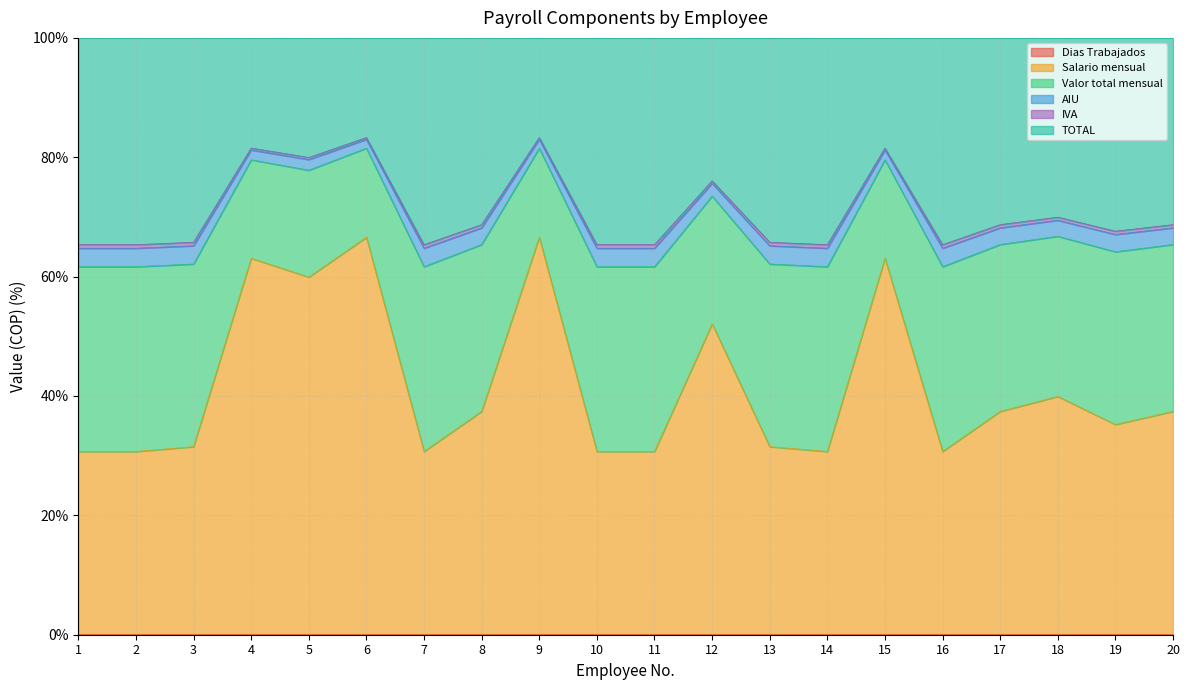

How many values in the AIU series exceed 37?

10